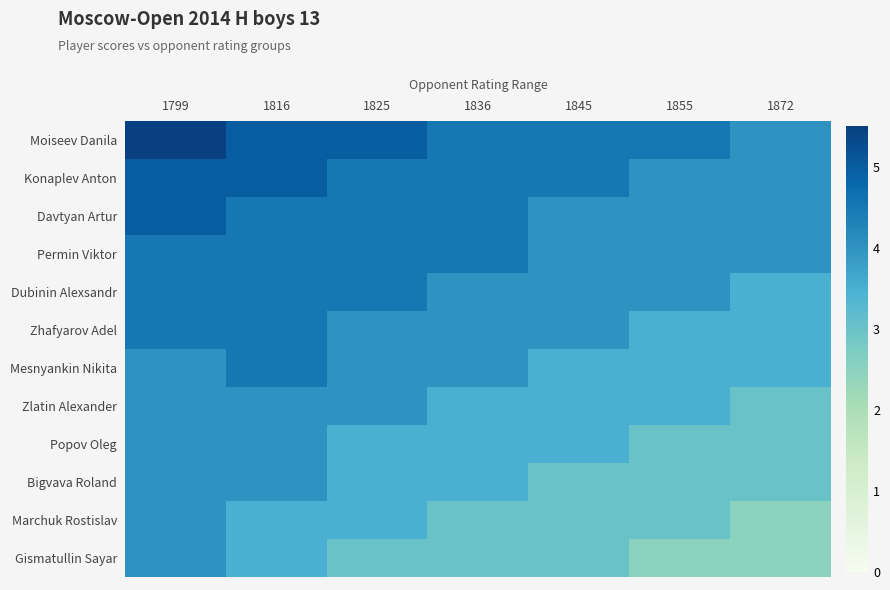

What is the spread (max minus min) of values at 1816?

1.5